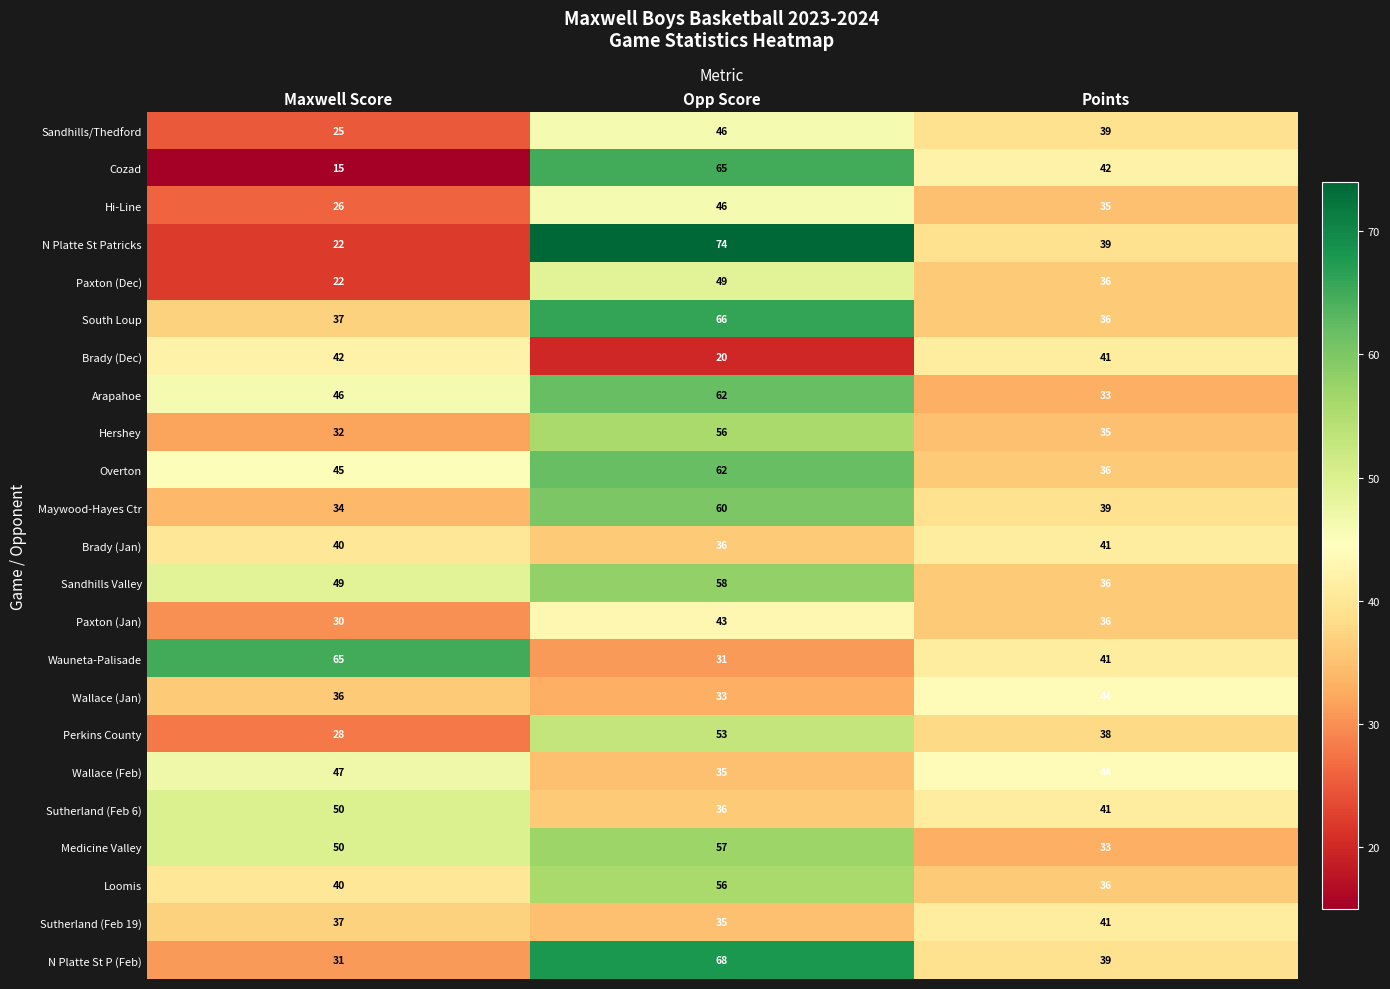

The Arapahoe series shows 79 at Maxwell Score. True or false?

False